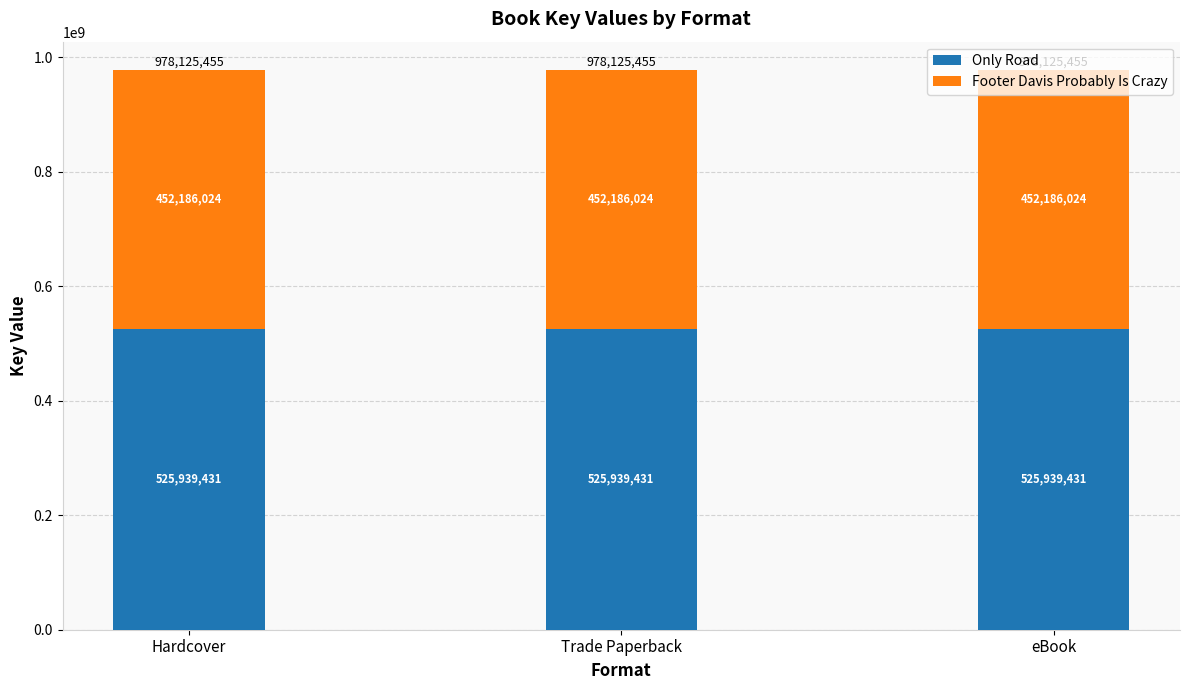

The Only Road series shows 525939431 at Hardcover. True or false?

True